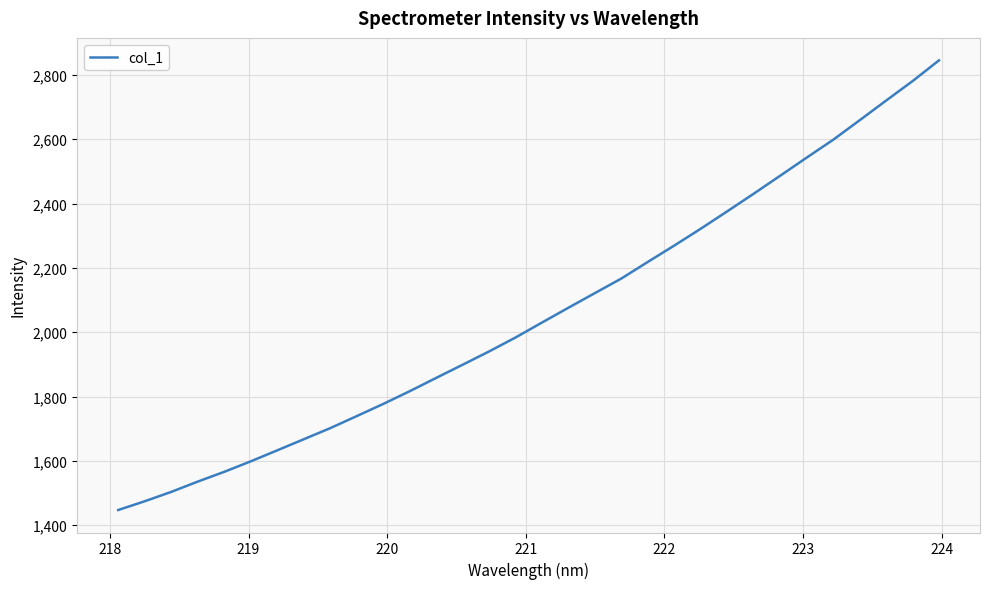

What is the average value?

2056.0